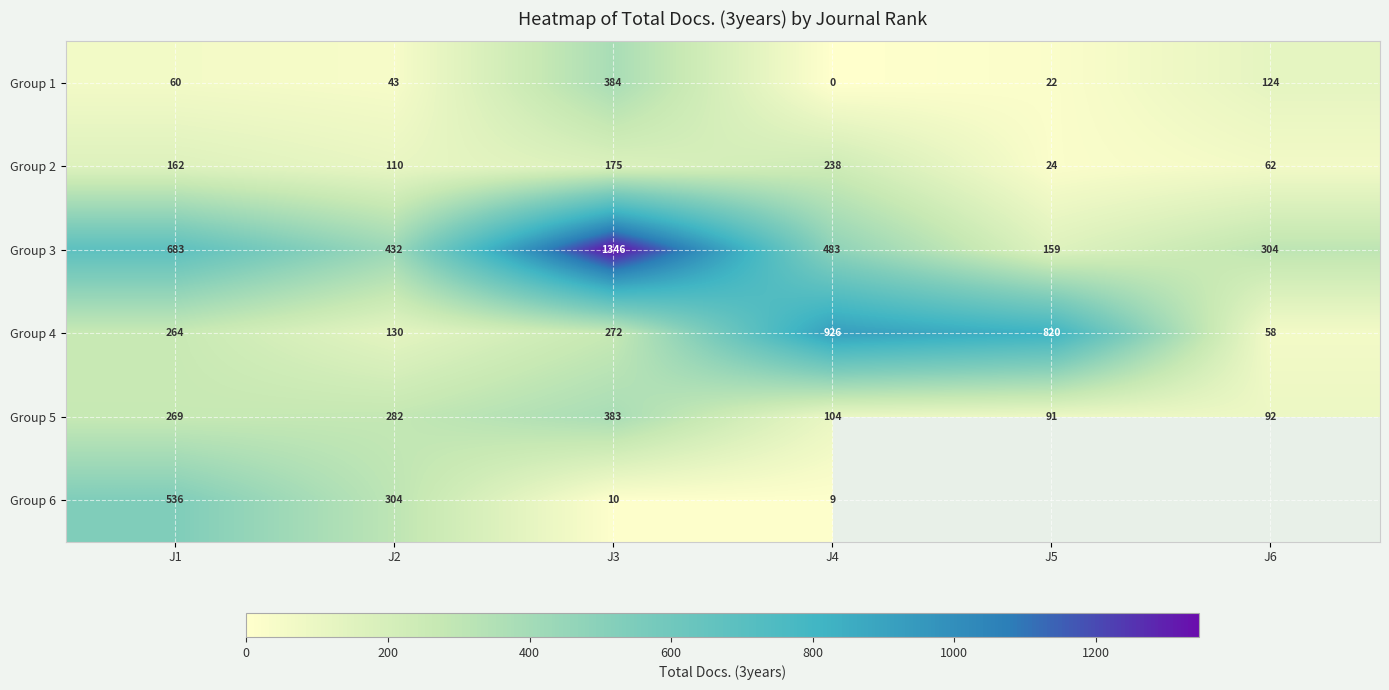

What is the difference between the maximum and minimum values in the Group 4 series?

868